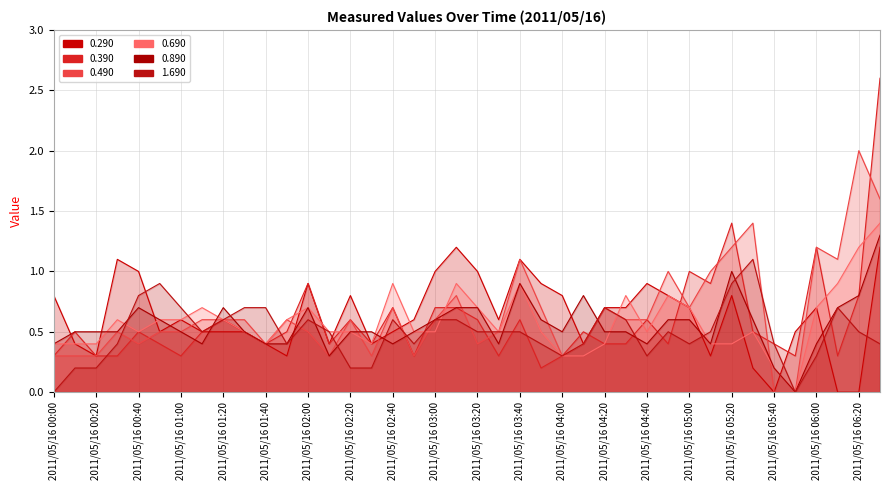

At which category does 0.690 line reach its first local valley?

2011/05/16 00:40